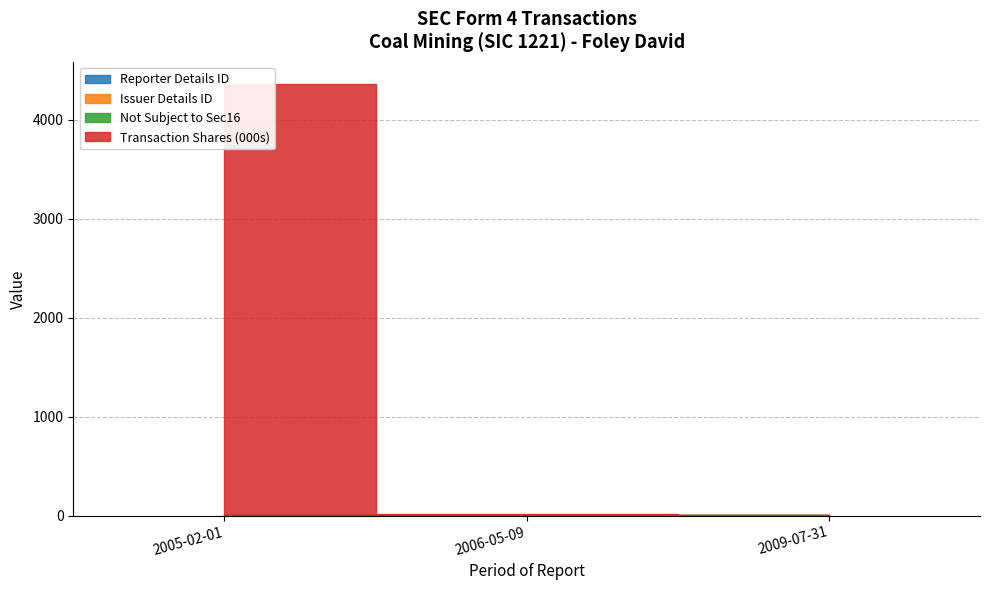

Between 2005-02-01 and 2006-05-09, which series saw the biggest shift?

transactionShares